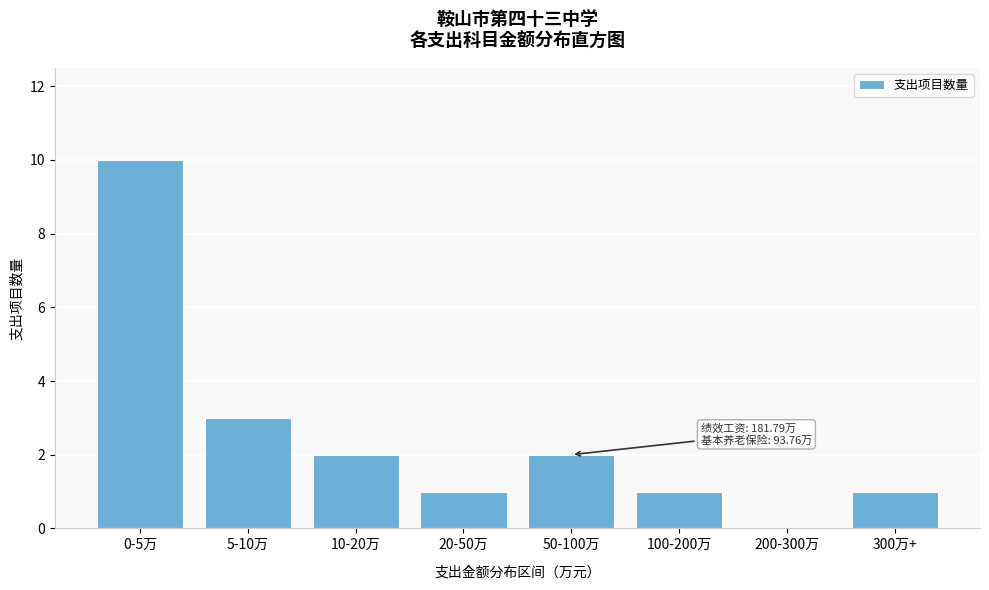

Reading left to right, transcribe all the data shown in this chart.

0-5万=10	5-10万=3	10-20万=2	20-50万=1	50-100万=2	100-200万=1	200-300万=0	300万+=1